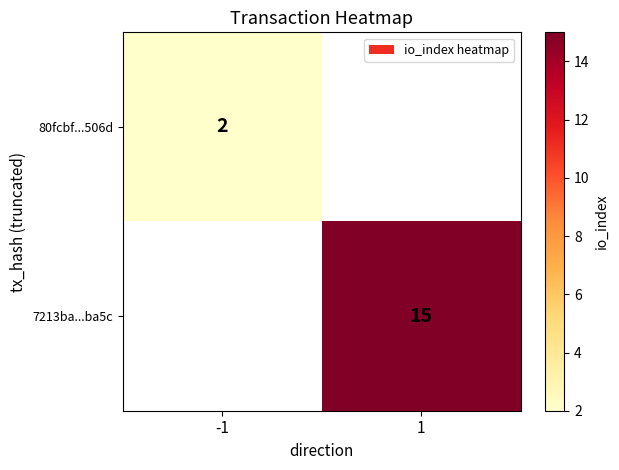

The value of 80fcbf...506d at -1 is 2. True or false?

True